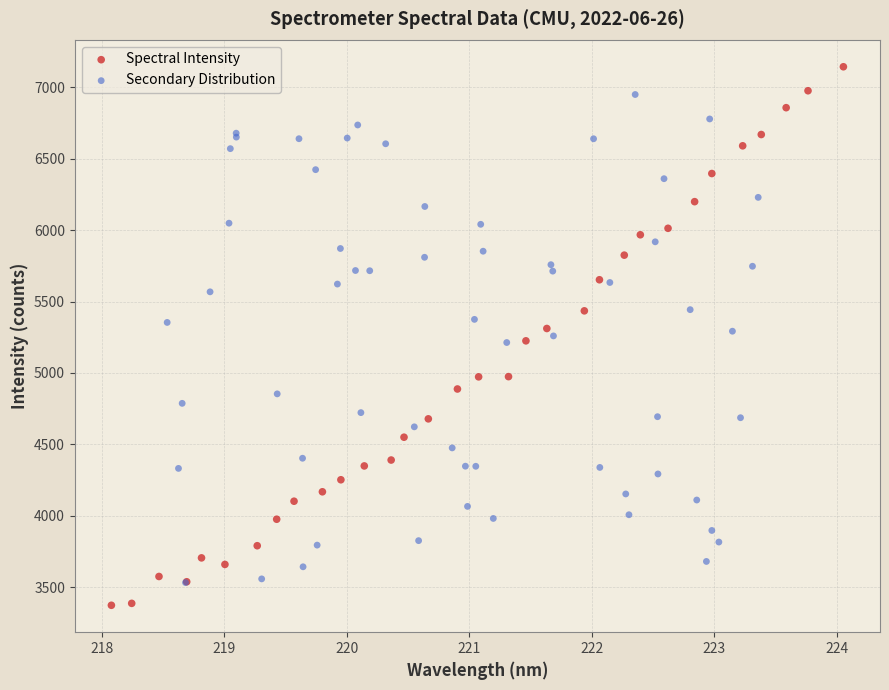

Which series contains the highest Y value?

Spectral Intensity